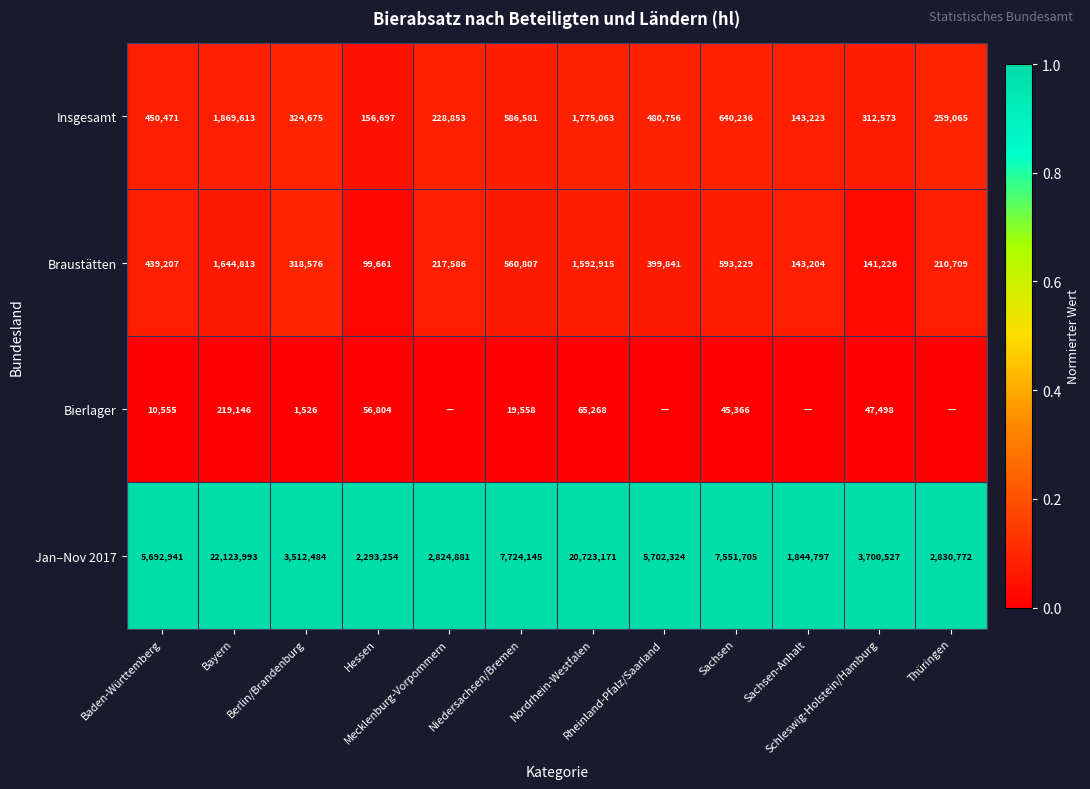

What is the lowest value of the Jan–Nov 2017 series?

1844797